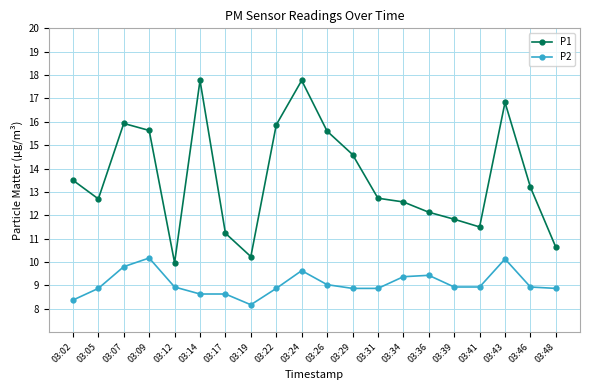

True or false: P1 and P2 intersect in this chart.

False